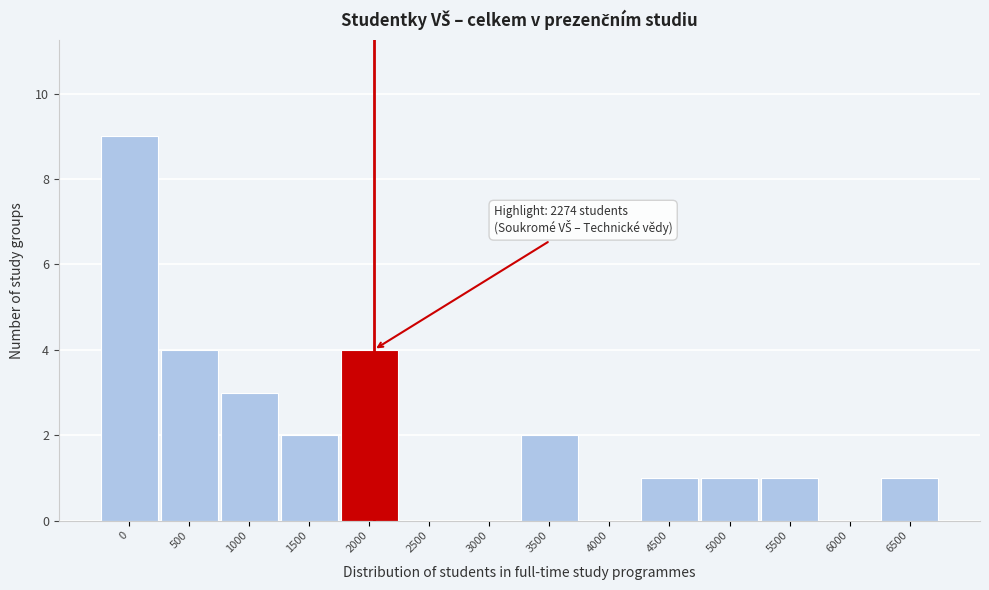

Reading left to right, transcribe all the data shown in this chart.

0=9	500=4	1000=3	1500=2	2000=4	2500=0	3000=0	3500=2	4000=0	4500=1	5000=1	5500=1	6000=0	6500=1